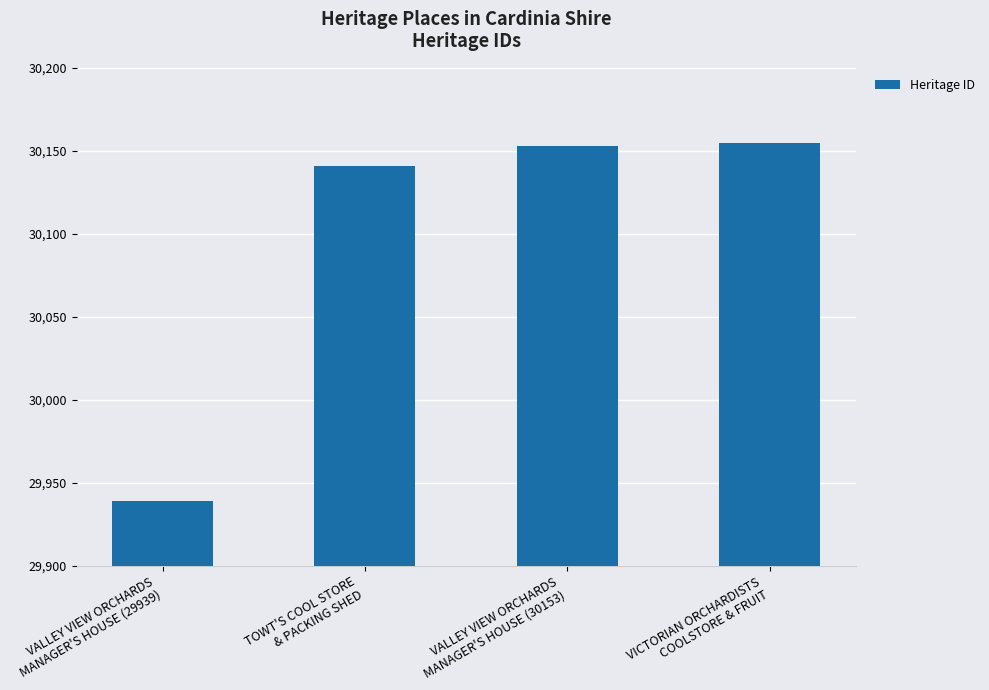

Reading left to right, extract all data points from this chart.

VALLEY VIEW ORCHARDS
MANAGER'S HOUSE (29939)=29939	TOWT'S COOL STORE
& PACKING SHED=30141	VALLEY VIEW ORCHARDS
MANAGER'S HOUSE (30153)=30153	VICTORIAN ORCHARDISTS
COOLSTORE & FRUIT=30155